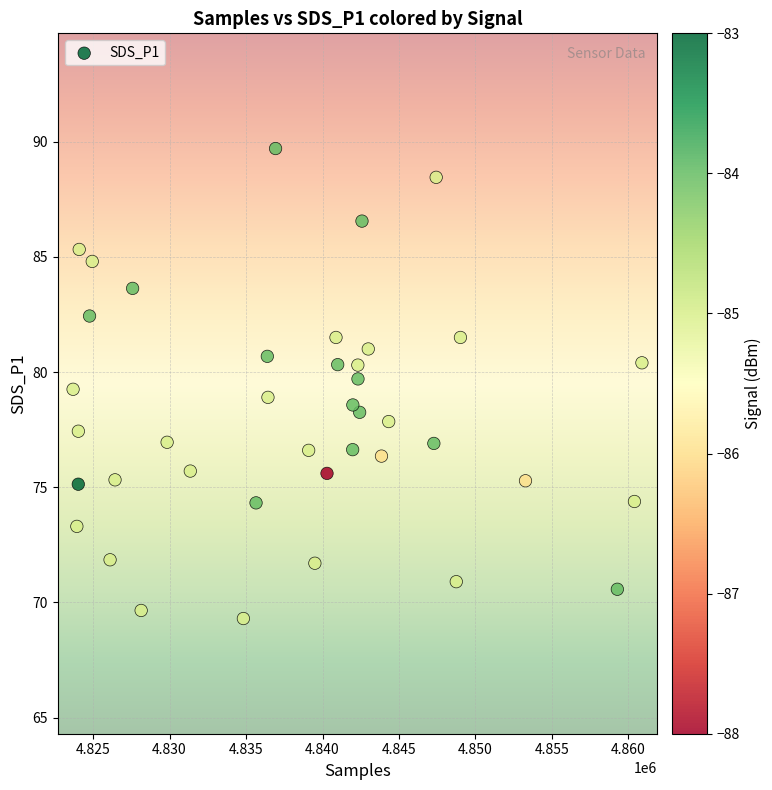

What is the range of X values (max minus min)?

37181.0